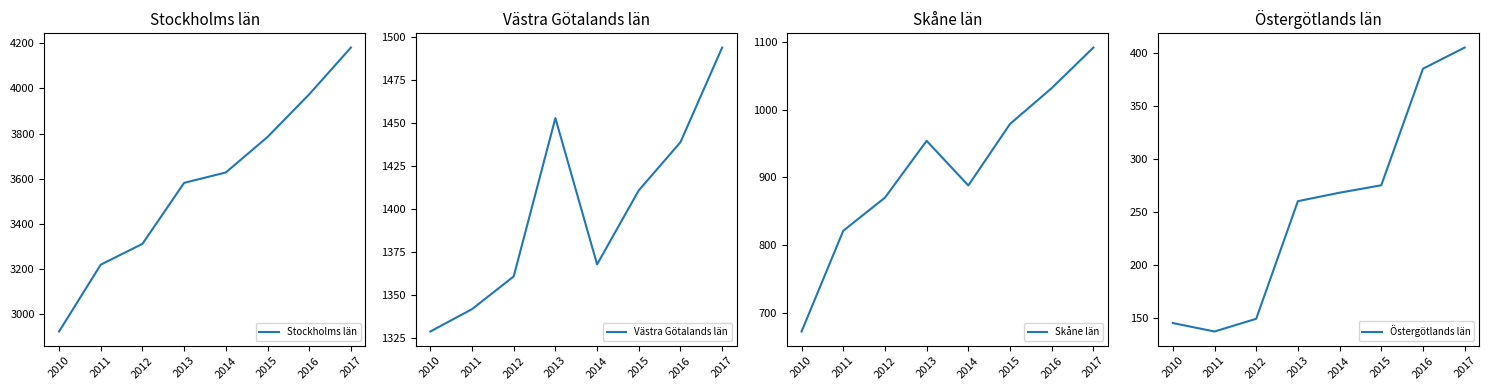

How many data points in Stockholms län are above 3628?

3